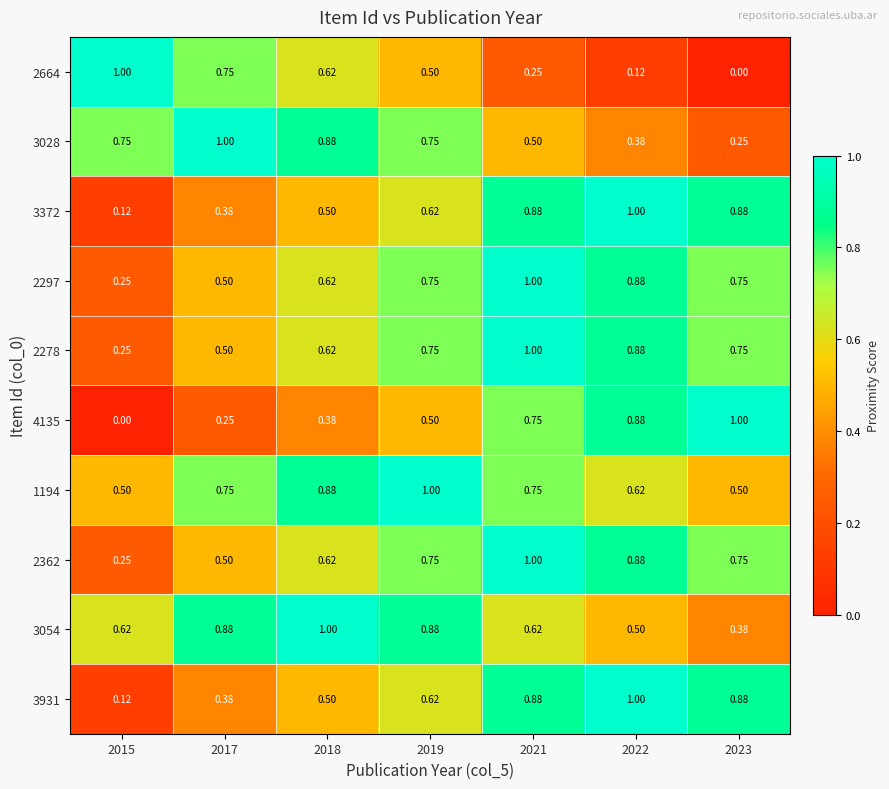

Is the value of 3054 at 2019 greater than the value of 3372 at 2022?

No